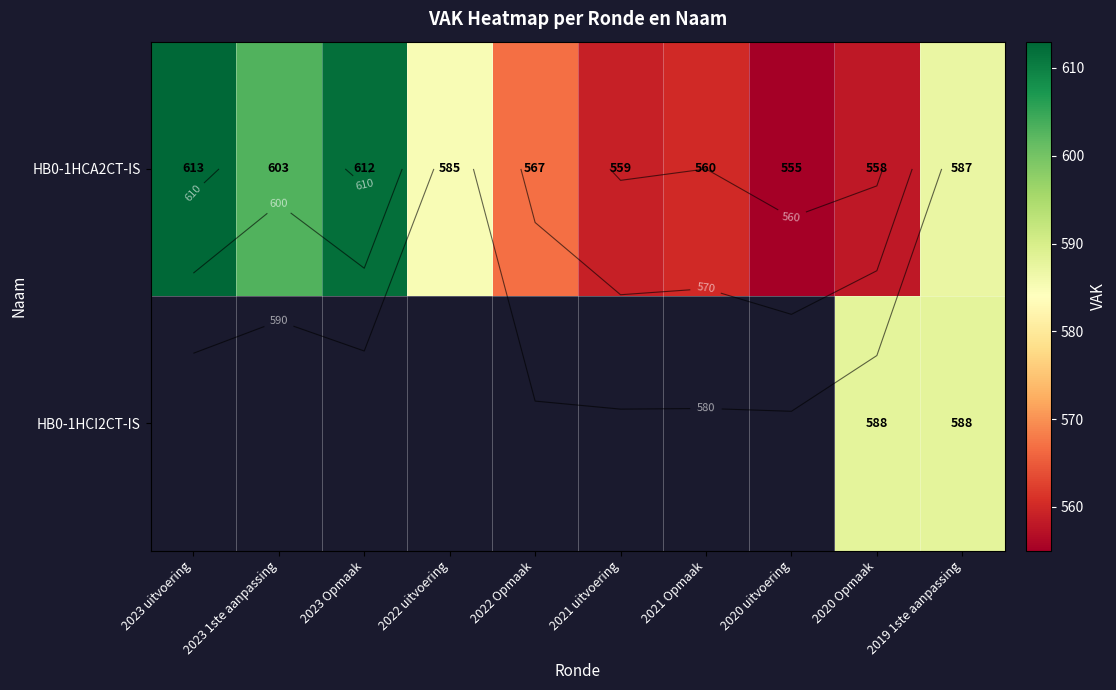

At 2021 Opmaak, list the series in order from smallest to largest.

HB0-1HCA2CT-IS, HB0-1HCI2CT-IS